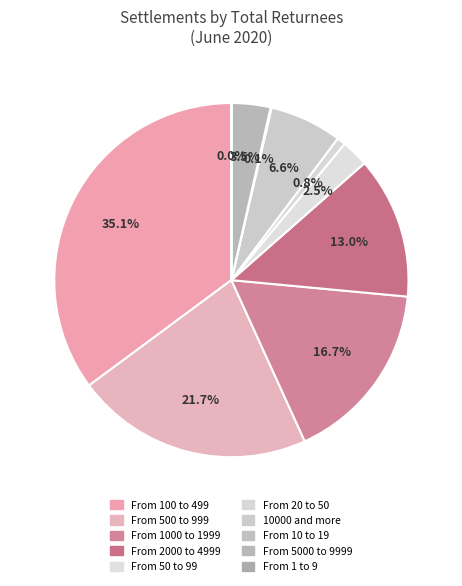

How many slices are in this pie chart?

10